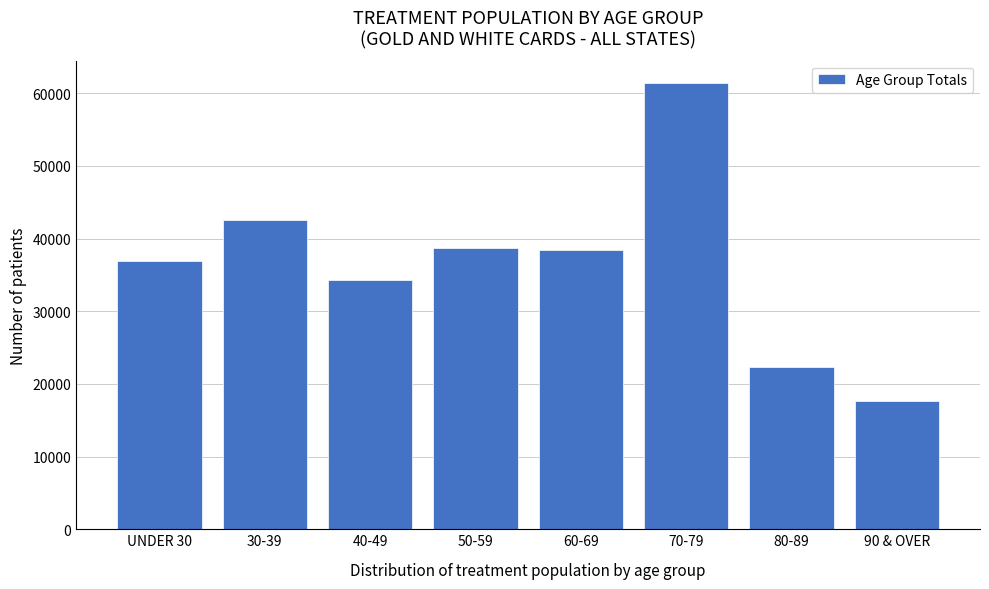

Reading left to right, transcribe all the data shown in this chart.

UNDER 30=36939	30-39=42574	40-49=34241	50-59=38748	60-69=38421	70-79=61415	80-89=22394	90 & OVER=17610